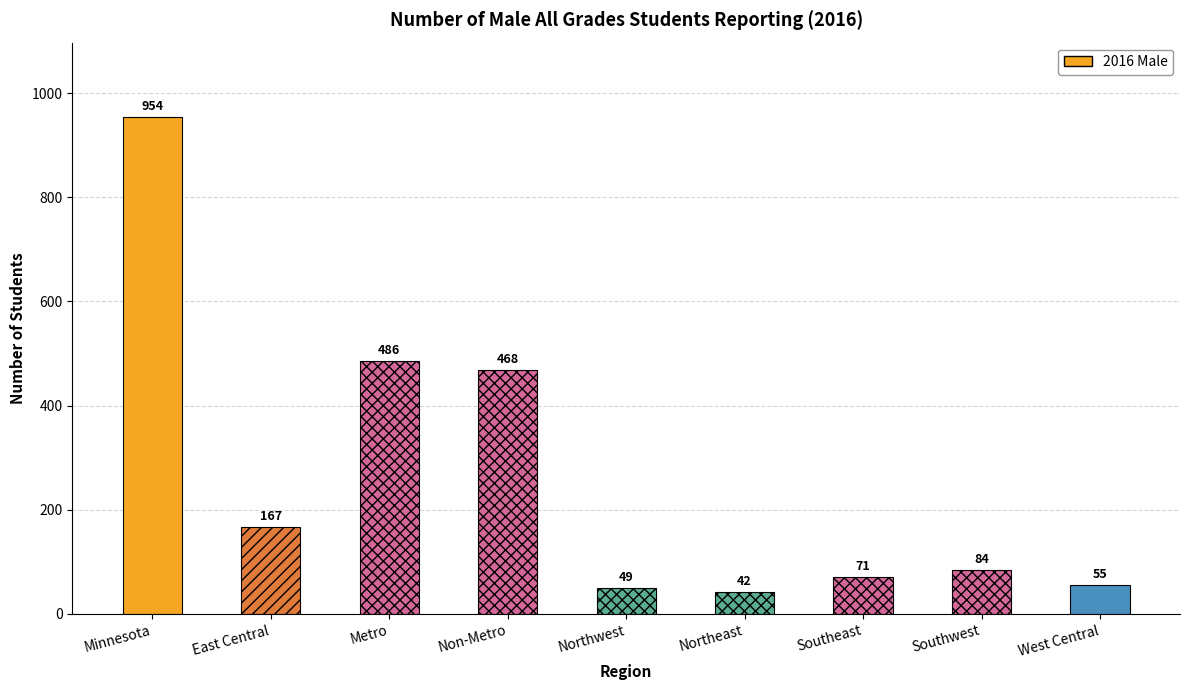

Are the bars grouped side by side (vs. stacked)?

No